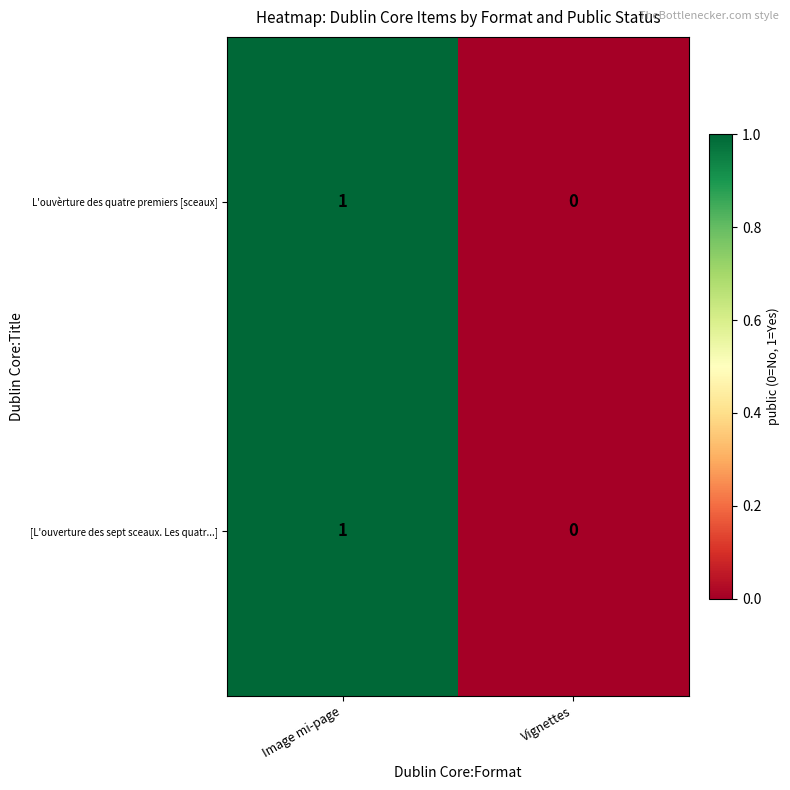

Is it true that L'ouvèrture des quatre premiers [sceaux] equals 0 at Vignettes?

True